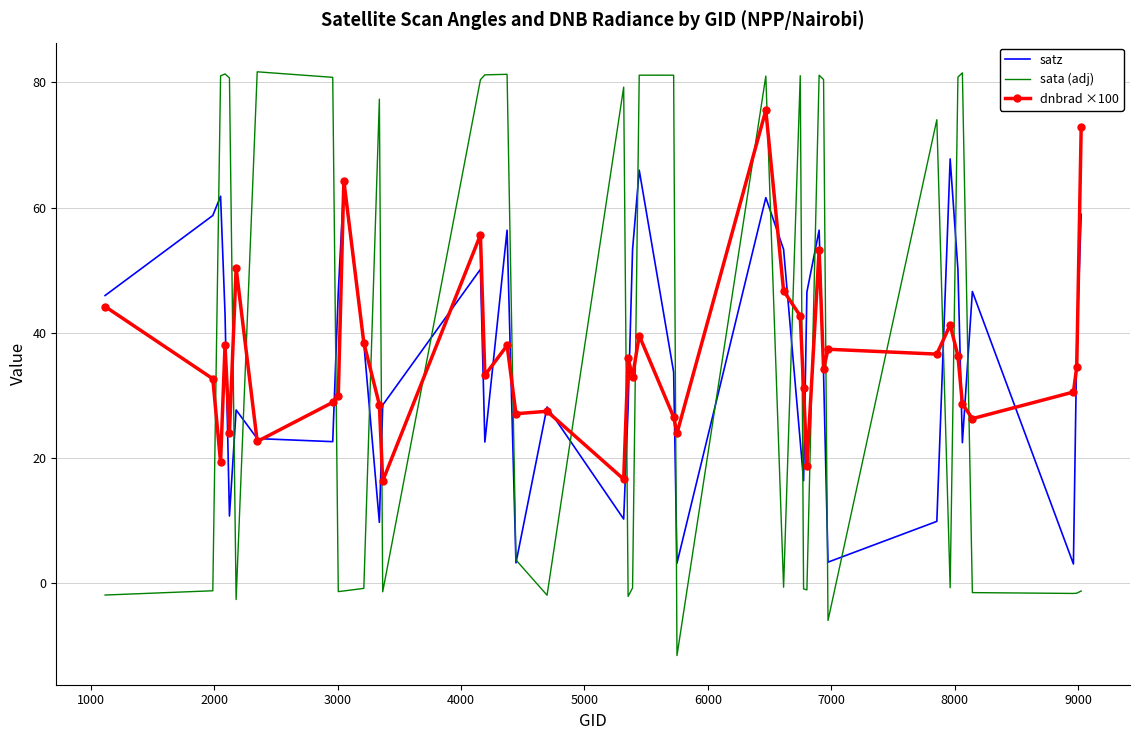

True or false: sata (adj) and dnbrad ×100 intersect in this chart.

True